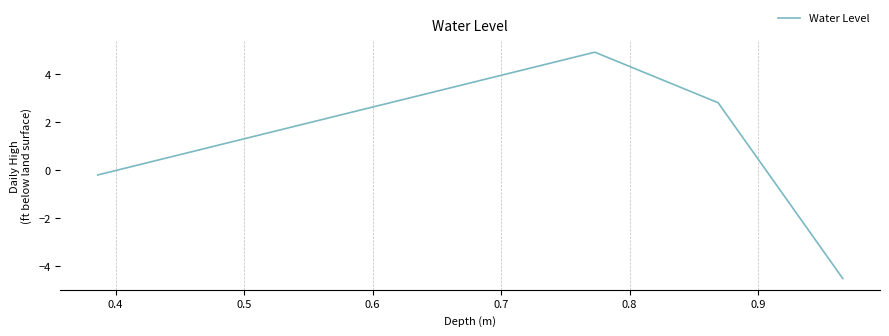

What is the sum of all values?

3.0